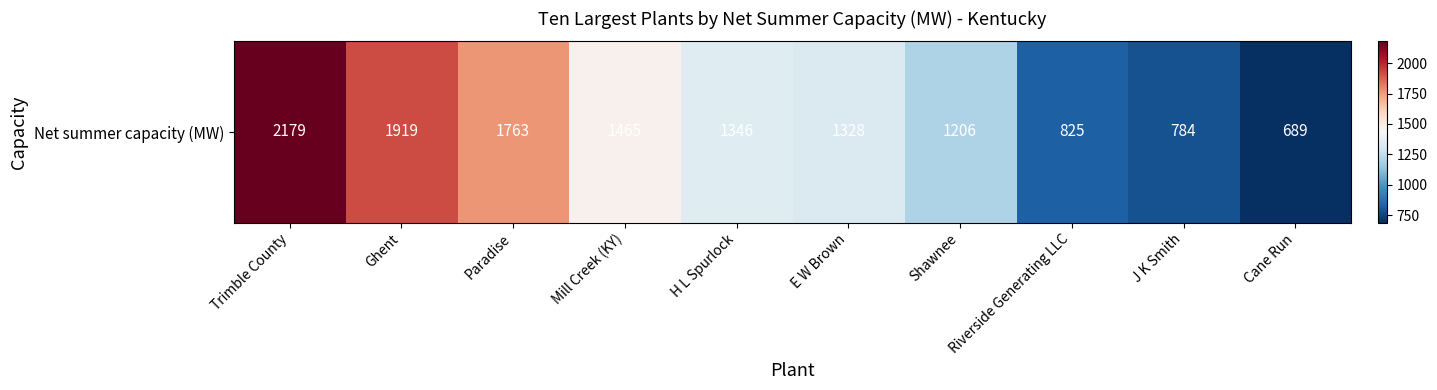

True or false: the data shows 1952 at Shawnee.

False